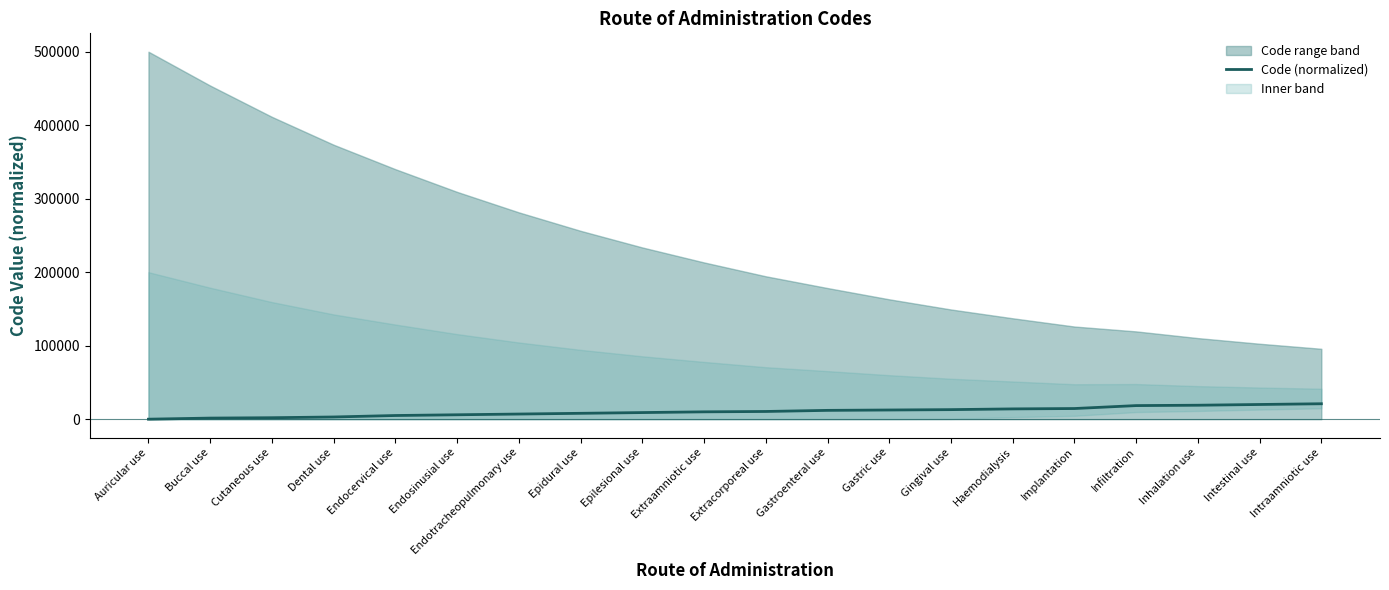

The value at Extracorporeal use is 4994. True or false?

False